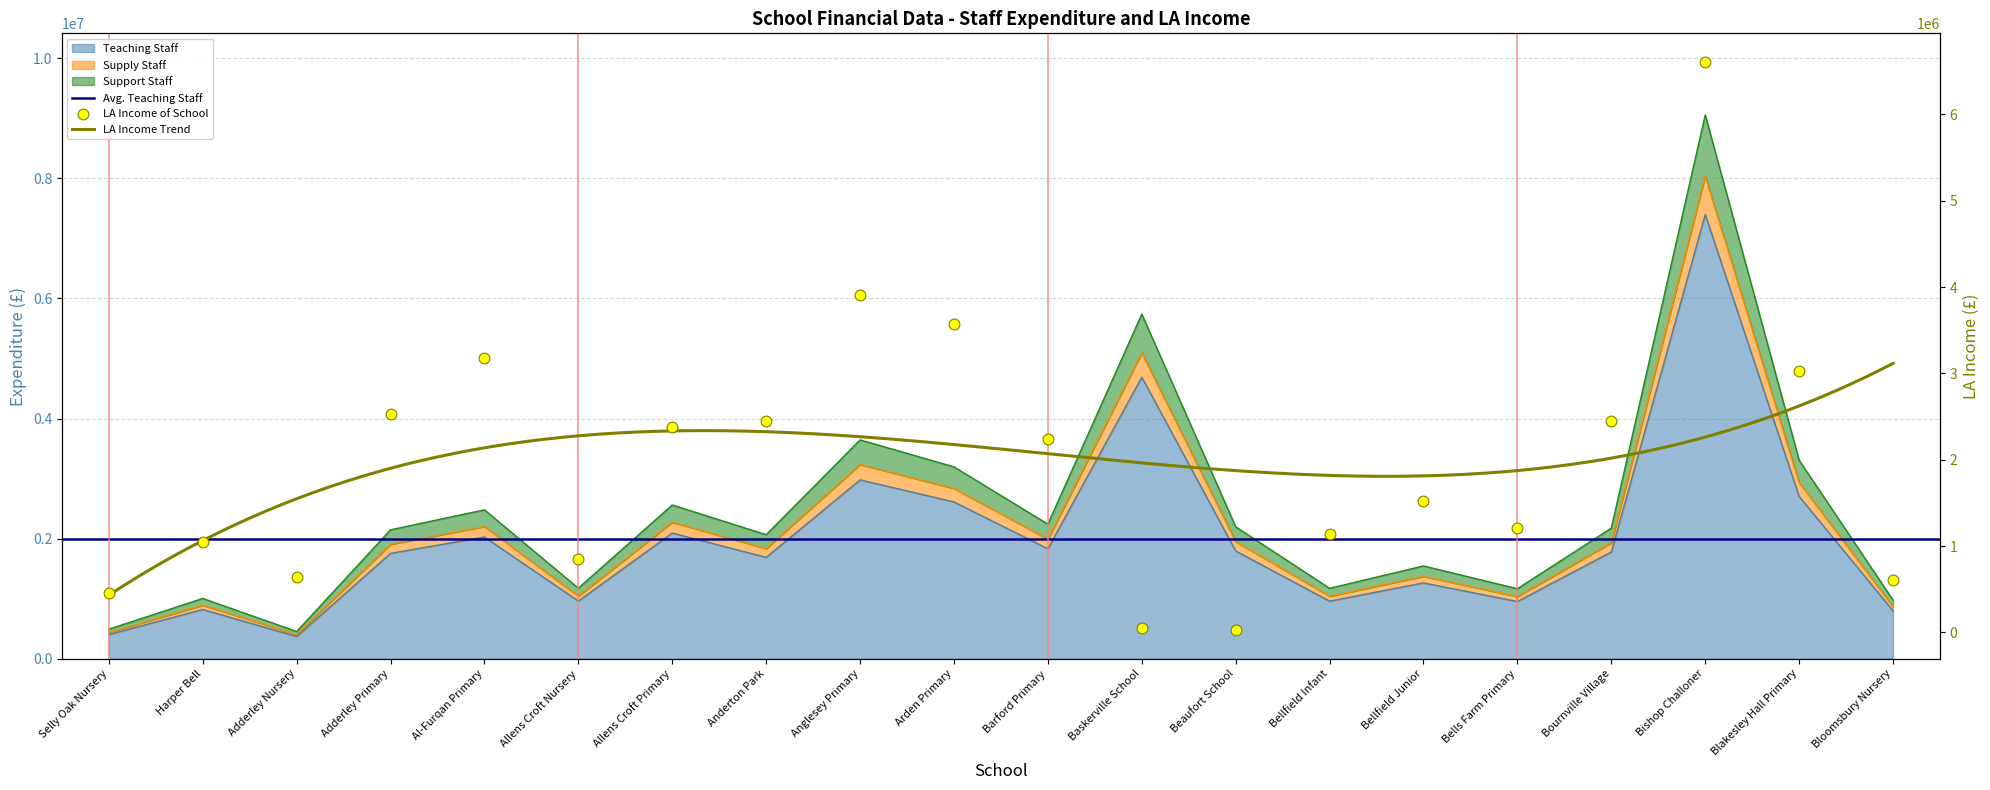

Which series has the largest total across all categories?

Supply Staff